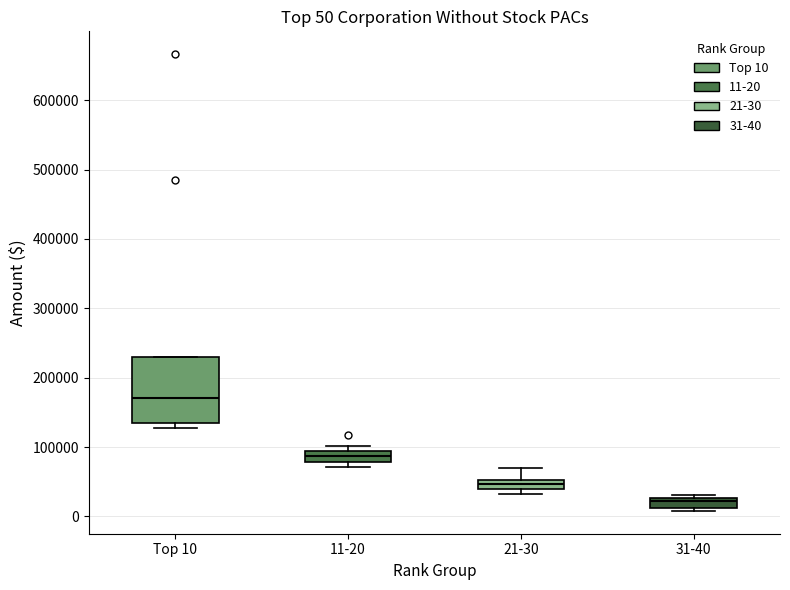

Which box has the highest median line?

Top 10